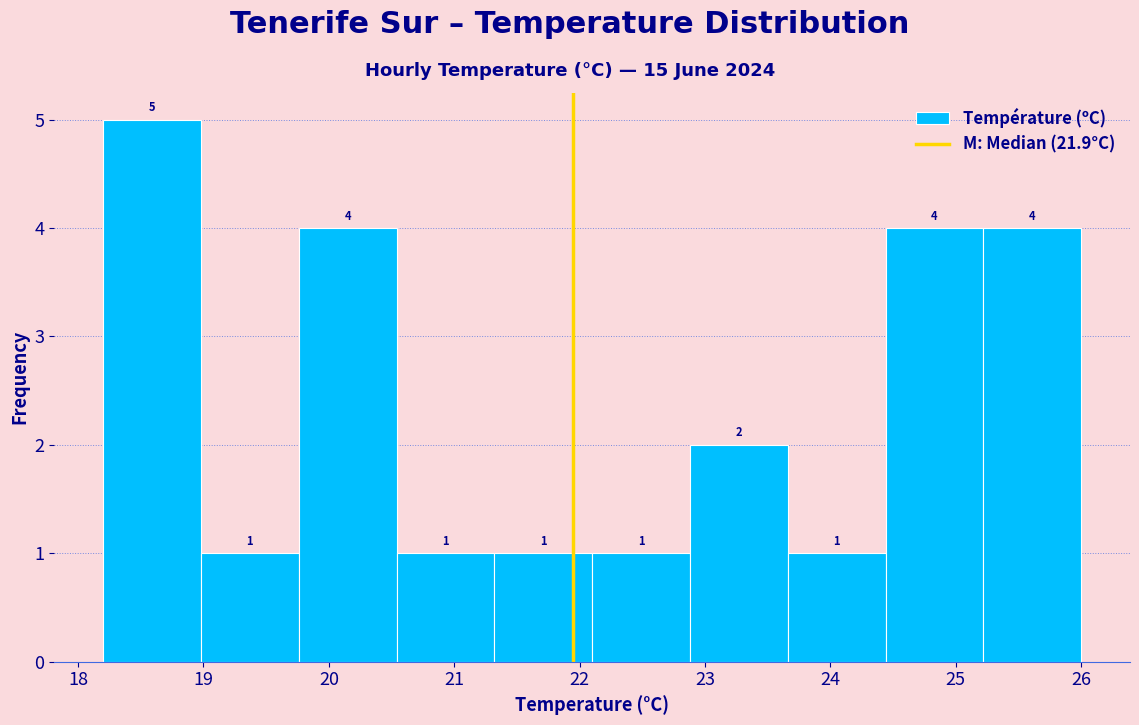

Reading left to right, transcribe this chart: for each bar, give the range it covers on the x-axis and its height. The bar edges are not printed on the chart, so give them approximately, as read against the axis.

18.20 to 18.98: 5
18.98 to 19.76: 1
19.76 to 20.54: 4
20.54 to 21.32: 1
21.32 to 22.10: 1
22.10 to 22.88: 1
22.88 to 23.66: 2
23.66 to 24.44: 1
24.44 to 25.22: 4
25.22 to 26.00: 4